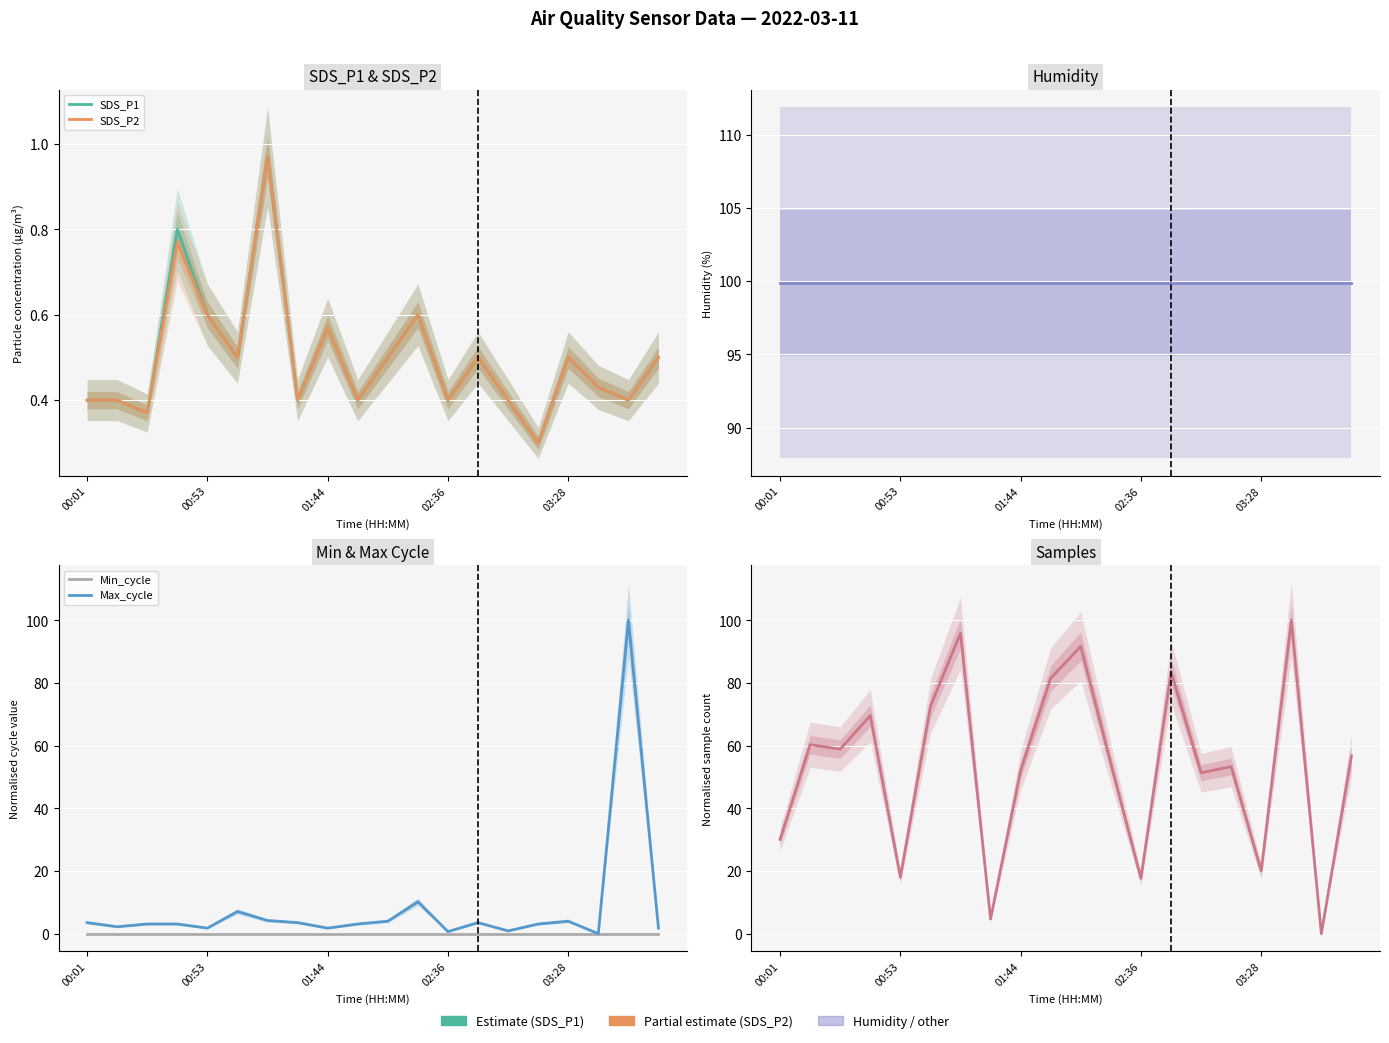

Between 5 and 18, which series saw the biggest shift?

Max_cycle